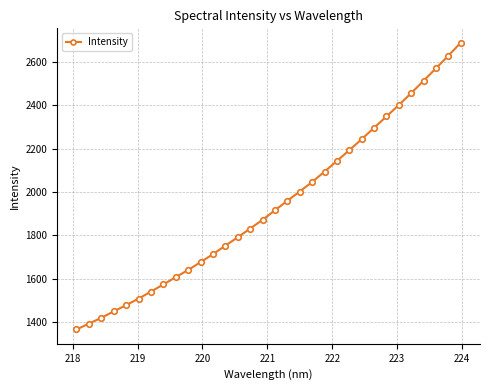

What is the value of the 10th point from the left?

1641.4